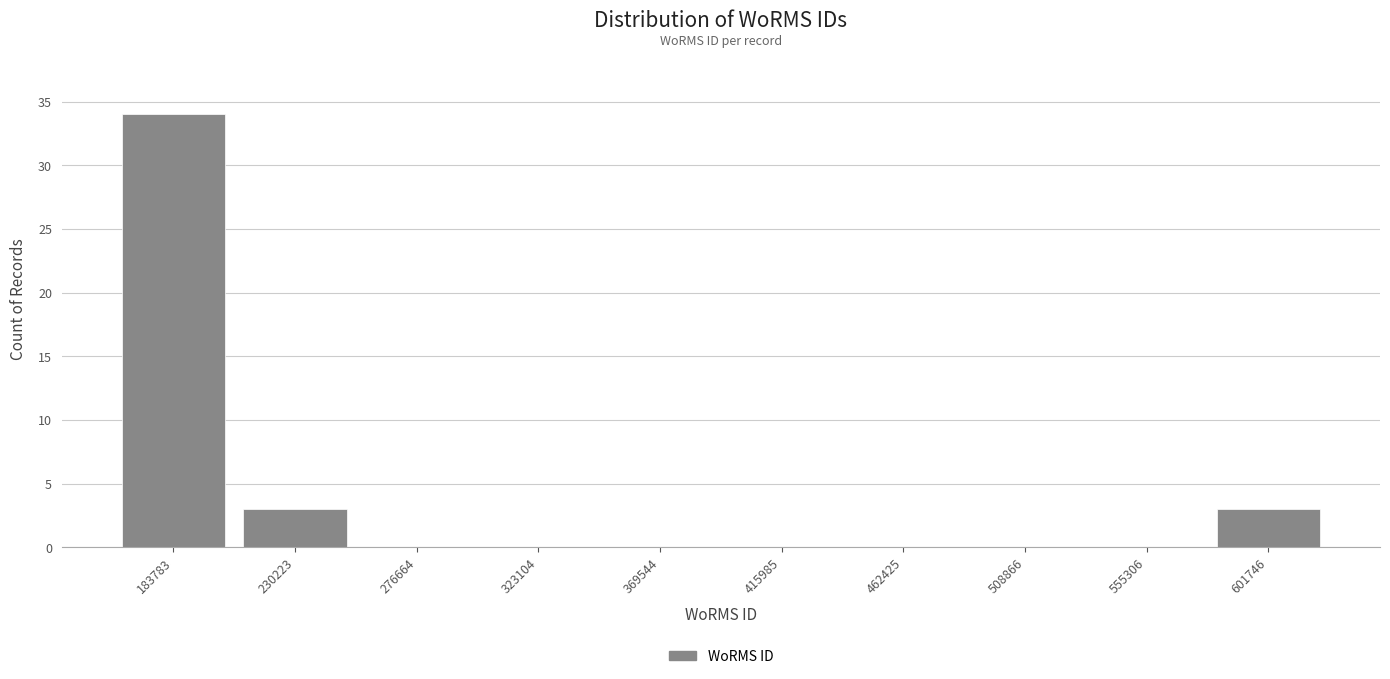

Reading left to right, transcribe this chart: for each bar, give the range it covers on the x-axis and its height. Neither the bar edges nor the heights are printed on the chart, so give them approximately, as read against the axes.

160000 to 205000: 34
205000 to 255000: 3
255000 to 300000: 0
300000 to 345000: 0
345000 to 395000: 0
395000 to 440000: 0
440000 to 485000: 0
485000 to 530000: 0
530000 to 580000: 0
580000 to 625000: 3